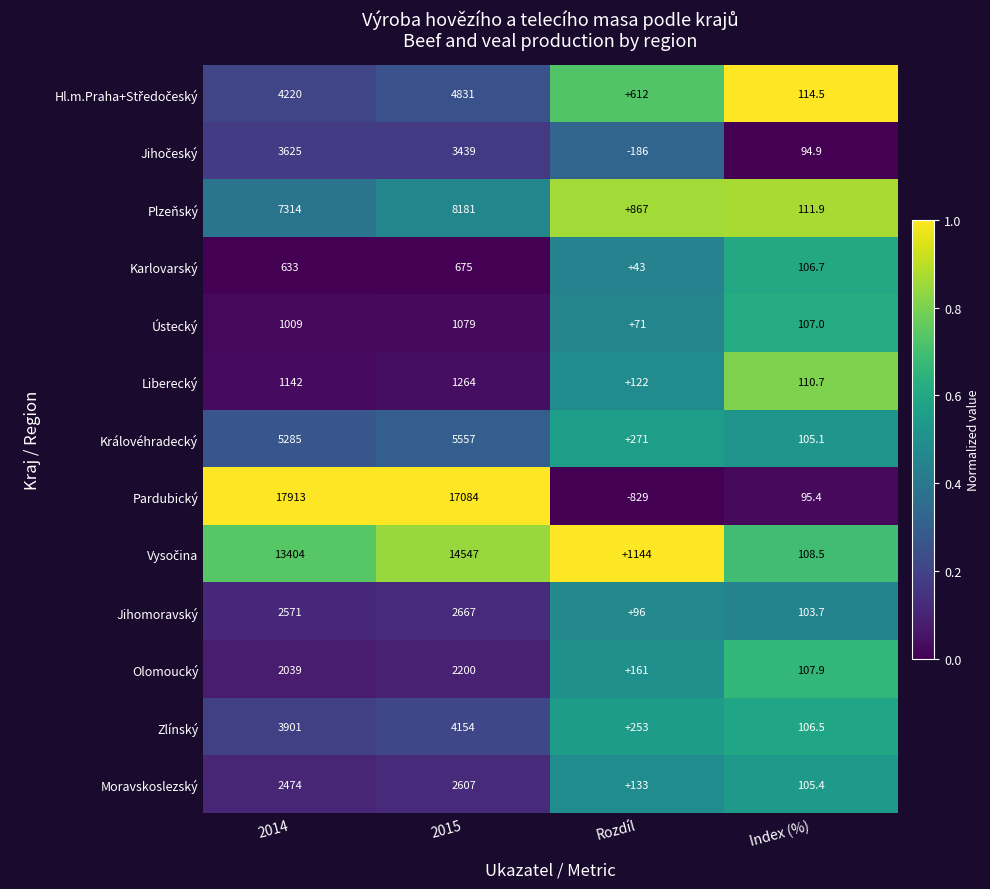

Rank the categories by Královéhradecký value from lowest to highest.

Index (%), Rozdíl, 2014, 2015